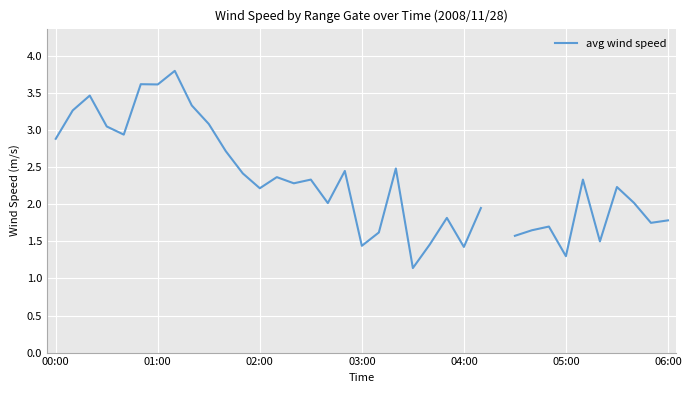

Between 26 and 16, which is larger?

16